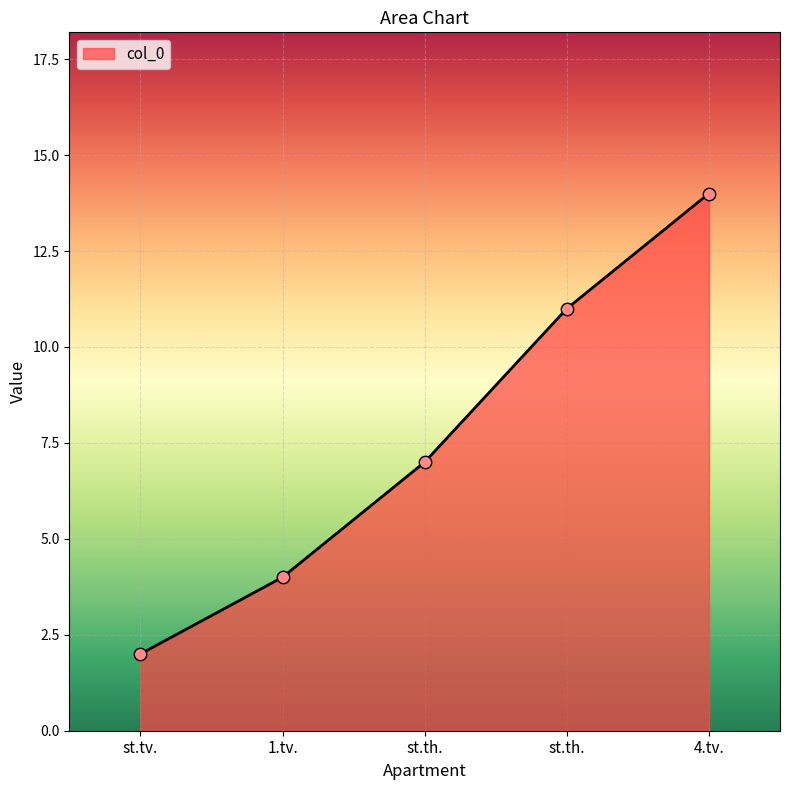

Approximately how many times larger is the value at st.th. compared to st.th.?

0.6